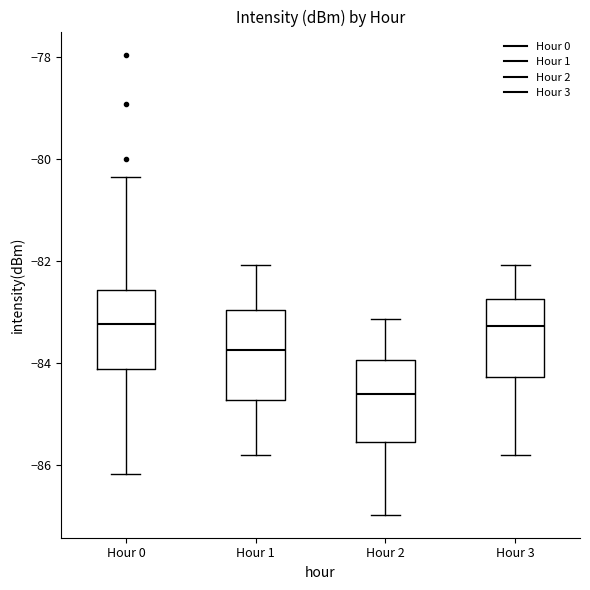

Reading left to right, transcribe this box plot: for each box, give where its median line is, the range the box spans, and where its two whiskers end, as read against the y-axis. The values are not printed on the chart, so give them approximately, as read against the axis.

Hour 0: median -83.2, box -84.2 to -82.6, whiskers -86.2 to -80.4
Hour 1: median -83.8, box -84.8 to -83.0, whiskers -85.8 to -82.0
Hour 2: median -84.6, box -85.6 to -84.0, whiskers -87.0 to -83.2
Hour 3: median -83.2, box -84.2 to -82.8, whiskers -85.8 to -82.0